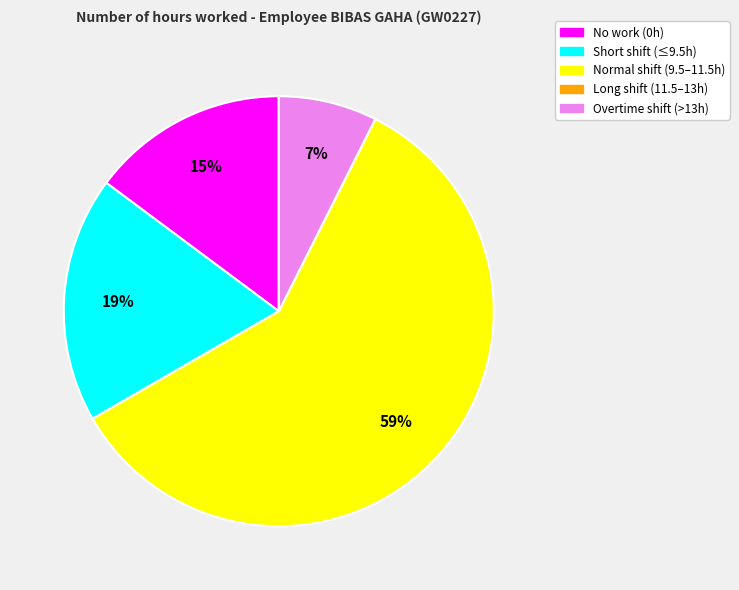

Is there any slice that represents more than half of the pie?

Yes